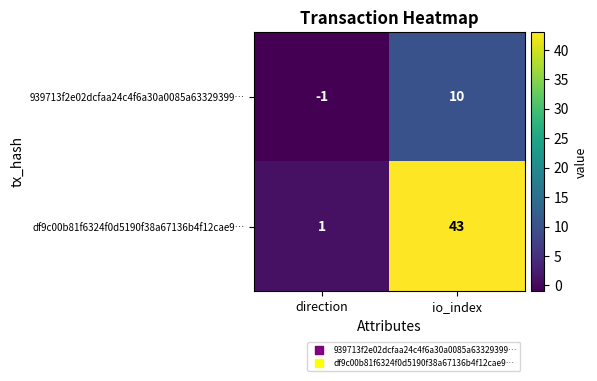

How many distinct data groups are displayed?

2